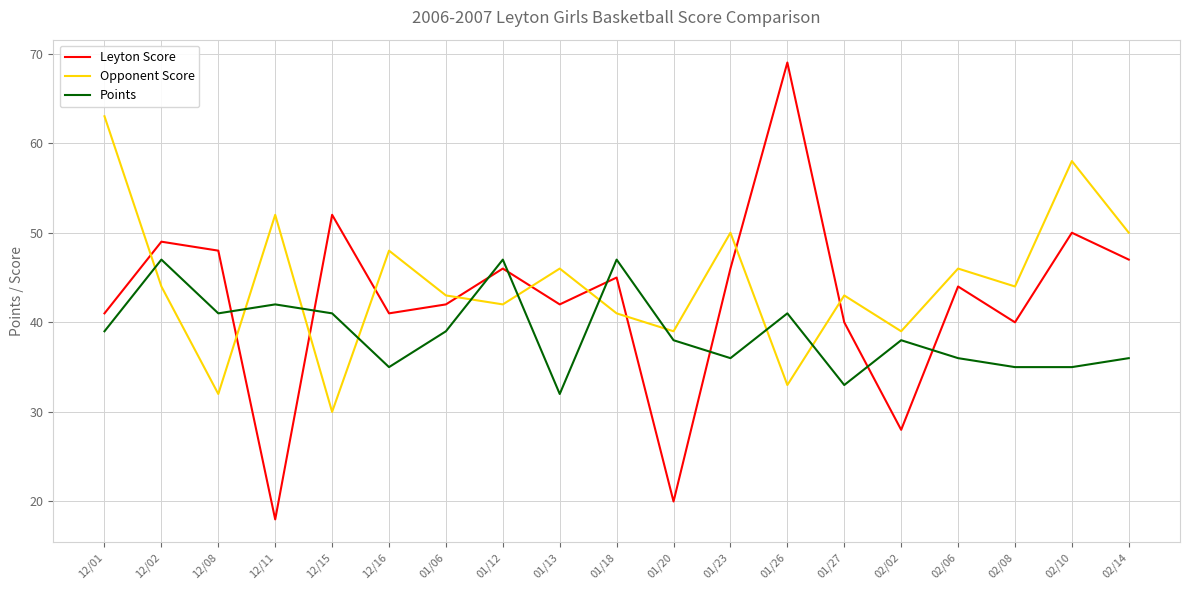

What are all the series names shown in the legend?

Leyton Score, Opponent Score, Points